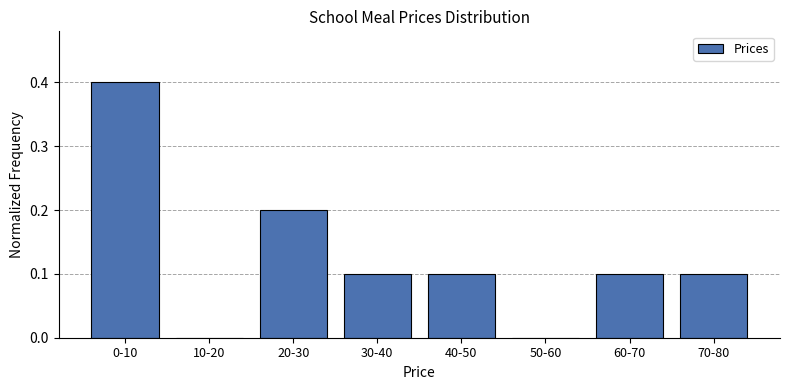

Reading left to right, transcribe all the data shown in this chart.

0-10=0.4	10-20=0.0	20-30=0.2	30-40=0.1	40-50=0.1	50-60=0.0	60-70=0.1	70-80=0.1